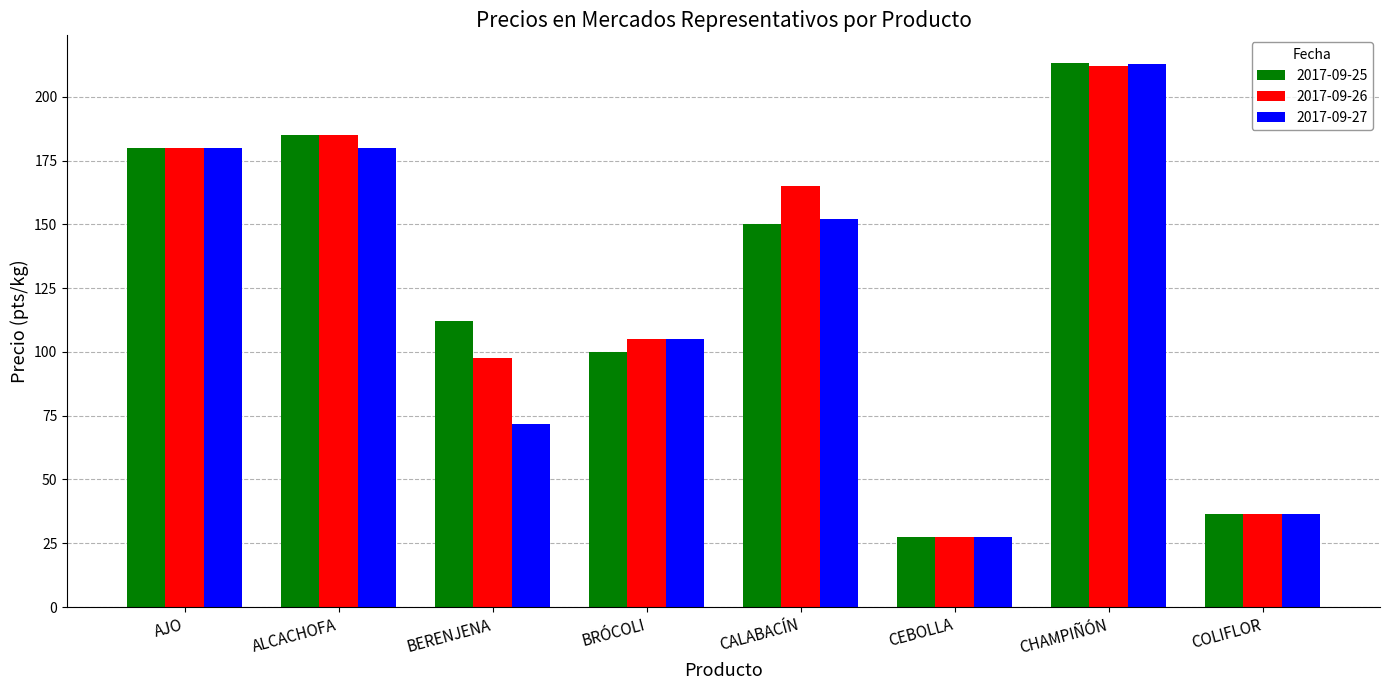

Reading left to right, extract all data points from this chart.

2017-09-25: AJO=180.0	ALCACHOFA=185.0	BERENJENA=112.1	BRÓCOLI=100.0	CALABACÍN=150.0	CEBOLLA=27.3	CHAMPIÑÓN=213.4	COLIFLOR=36.4
2017-09-26: AJO=180.0	ALCACHOFA=185.0	BERENJENA=97.7	BRÓCOLI=105.0	CALABACÍN=165.0	CEBOLLA=27.3	CHAMPIÑÓN=212.0	COLIFLOR=36.4
2017-09-27: AJO=180.0	ALCACHOFA=180.0	BERENJENA=71.8	BRÓCOLI=105.0	CALABACÍN=152.0	CEBOLLA=27.3	CHAMPIÑÓN=212.9	COLIFLOR=36.4